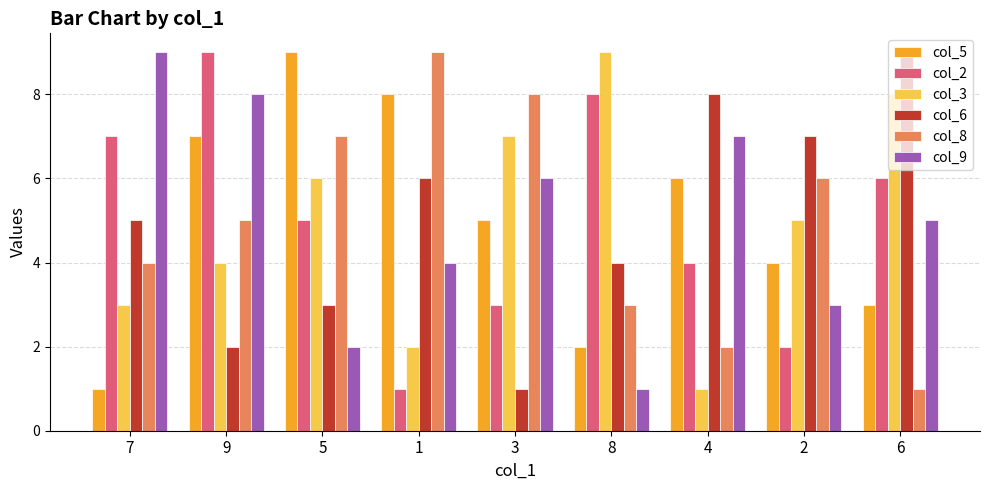

What is the minimum value shown in the chart?

1